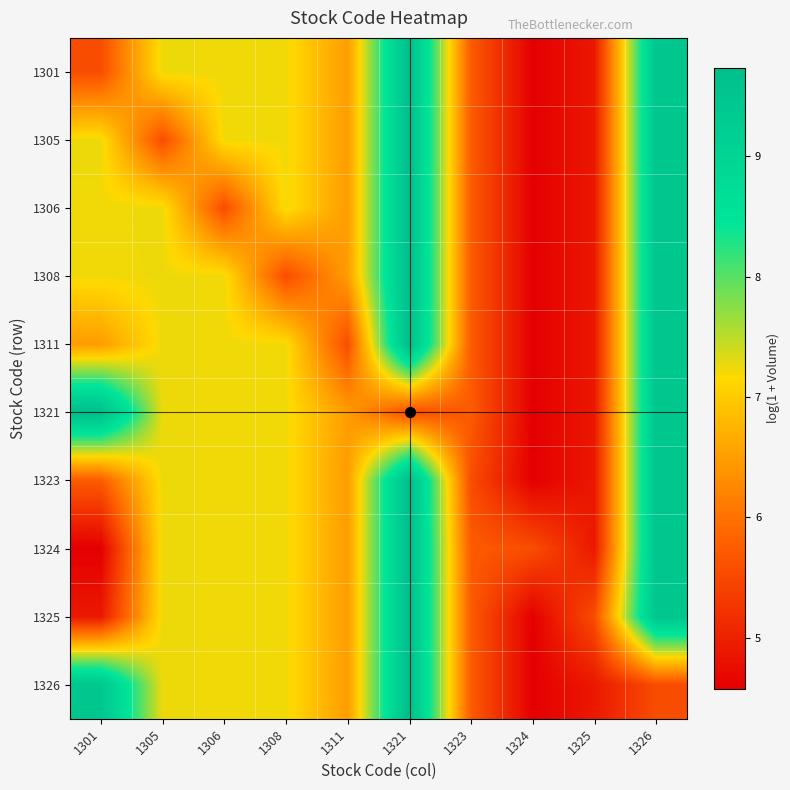

List the series in order of their peak value, lowest first.

1301, 1305, 1306, 1308, 1311, 1321, 1323, 1324, 1325, 1326